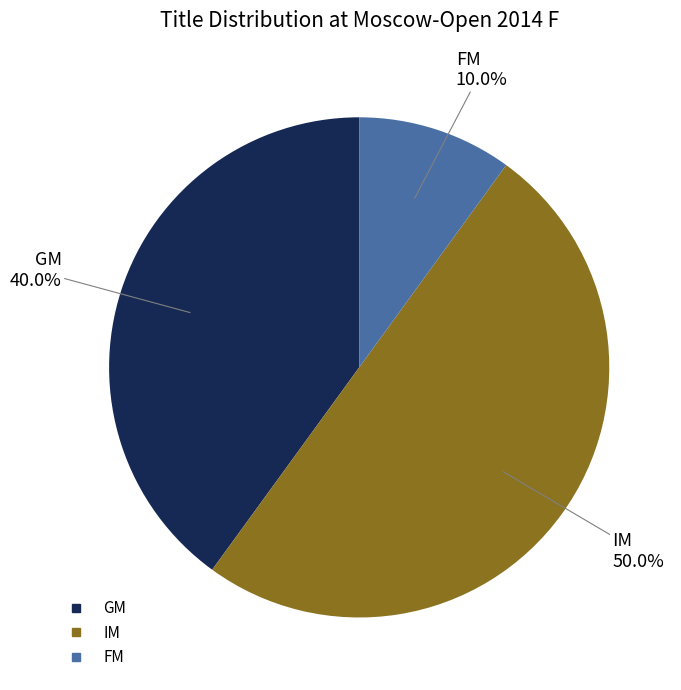

Combined, do IM and GM account for over 50%?

Yes